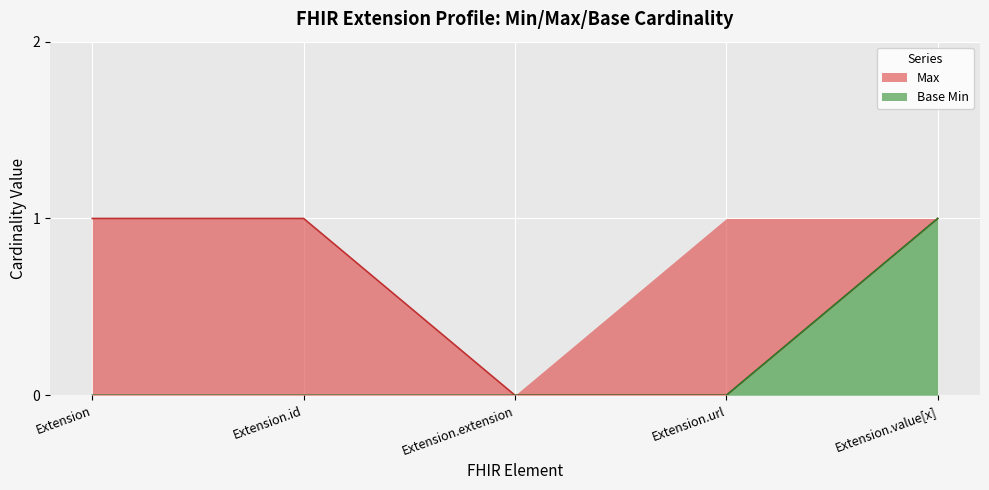

At which label is Max closest to 0?

Extension.extension